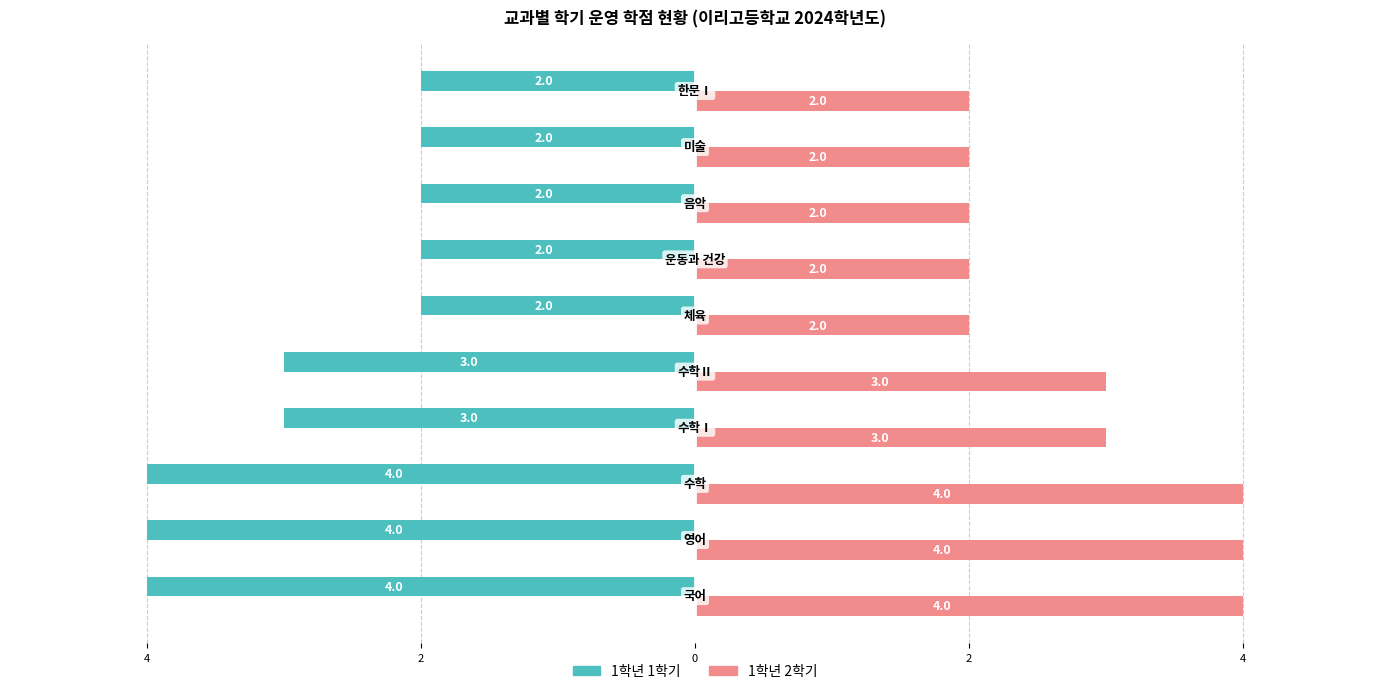

What is the value of the 1학년 1학기 bar at the 10th from the left?

-2